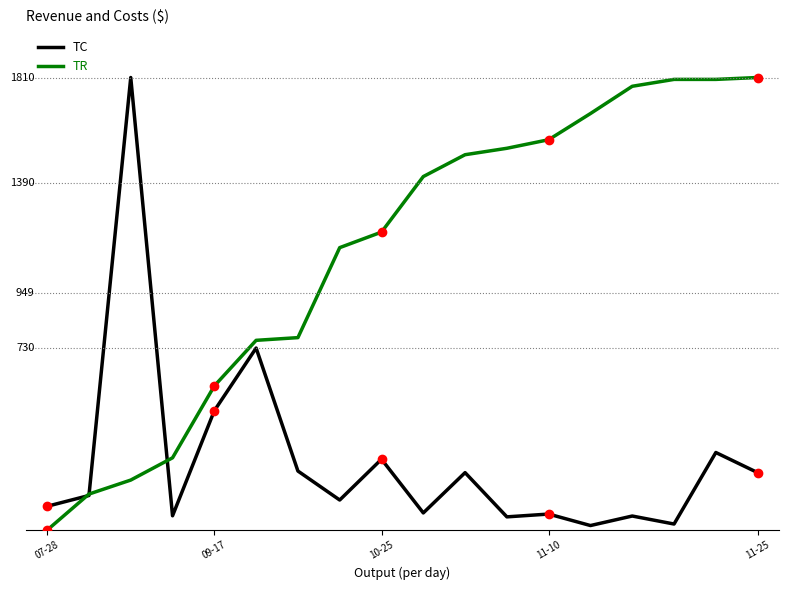

What is the sum of all TR values?

19918.9